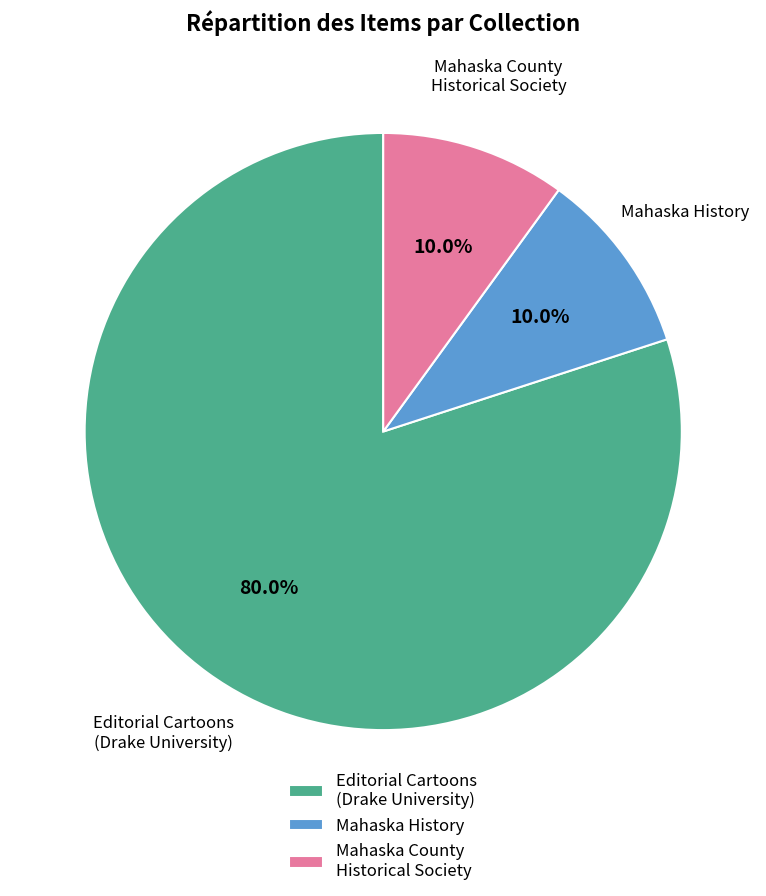

Which slice is the largest?

Editorial Cartoons (Drake University)